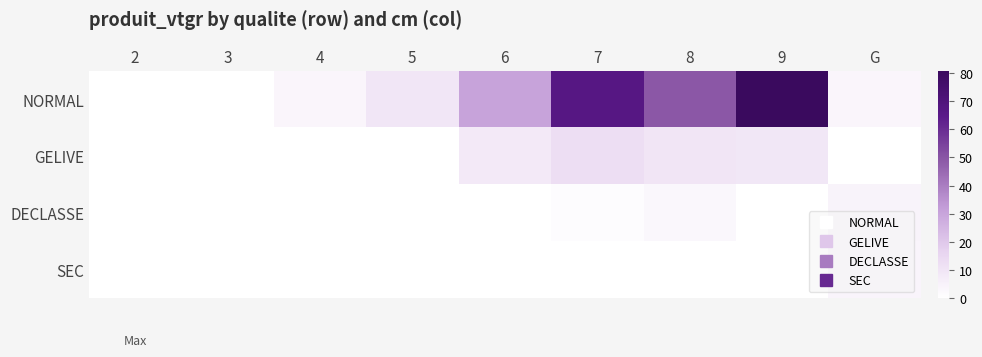

Between 3 and 2, which is larger?

2